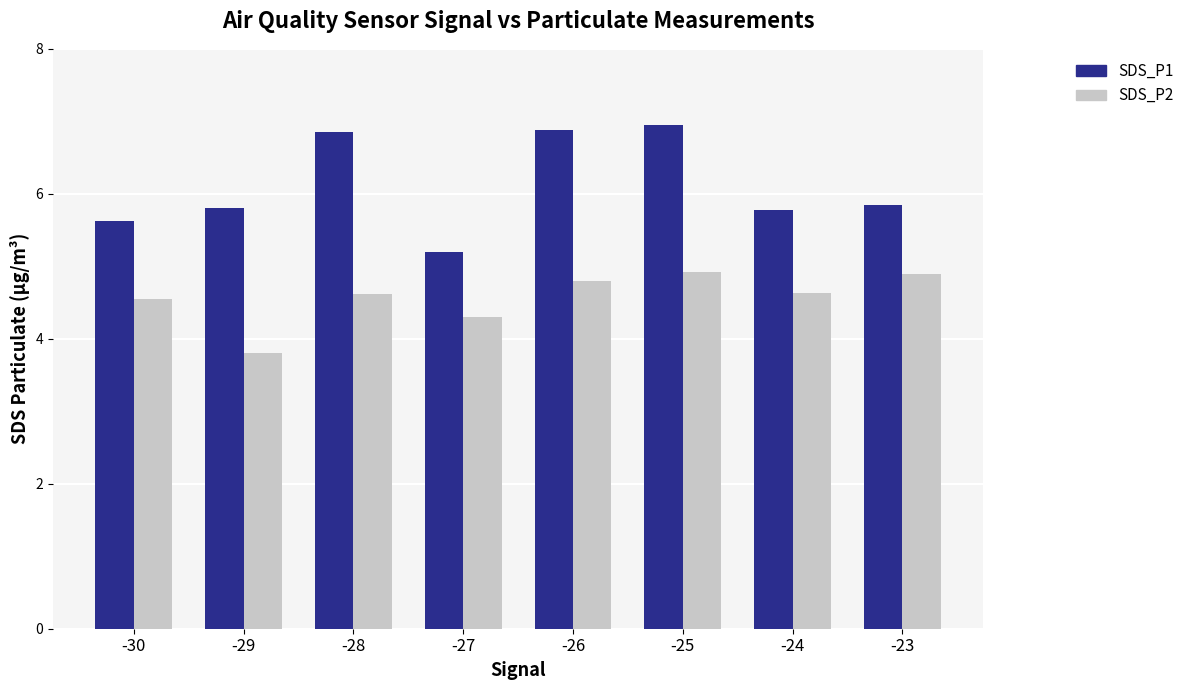

Which series has the widest spread of values?

SDS_P1